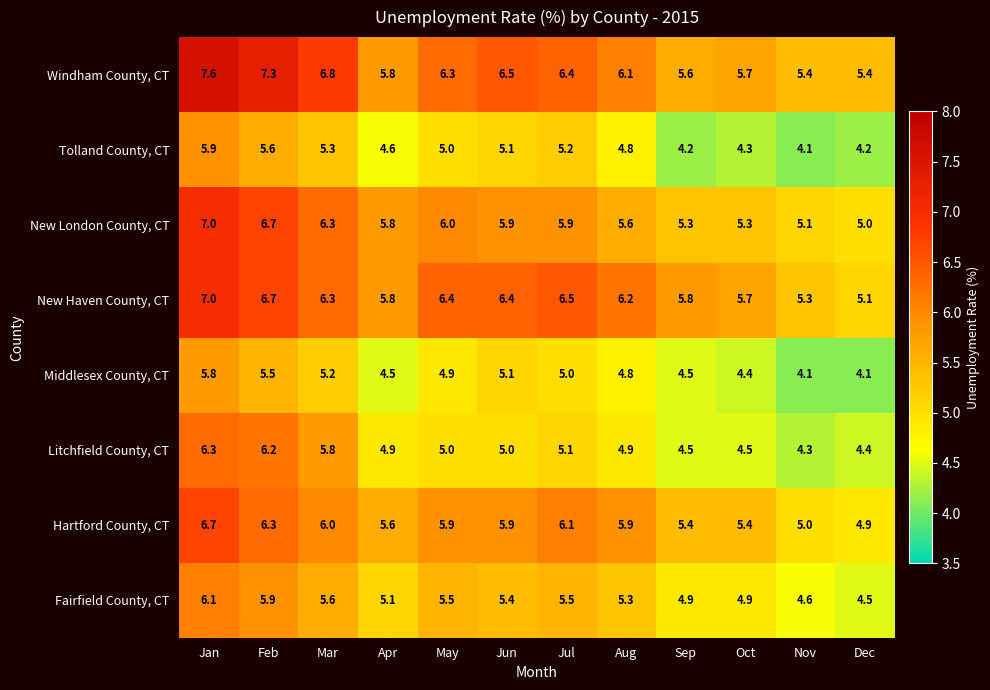

Which series changed the most between Jan and Aug?

Windham County, CT